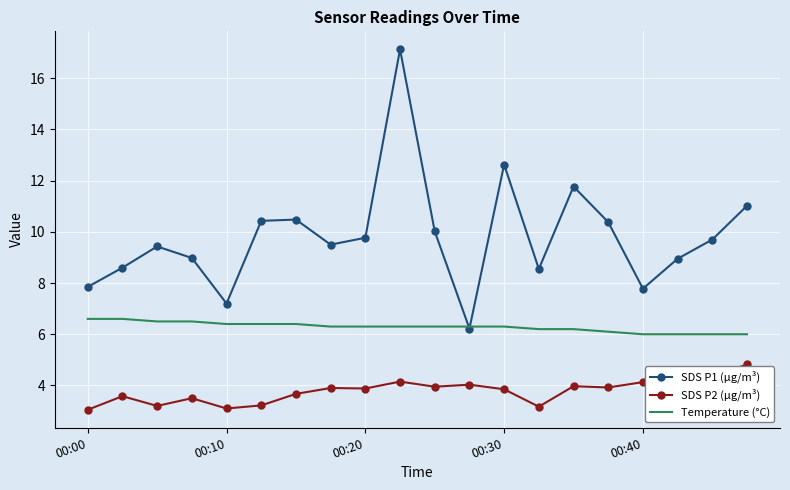

Rank the series by their maximum value, from highest to lowest.

SDS P1 (µg/m³), Temperature (°C), SDS P2 (µg/m³)